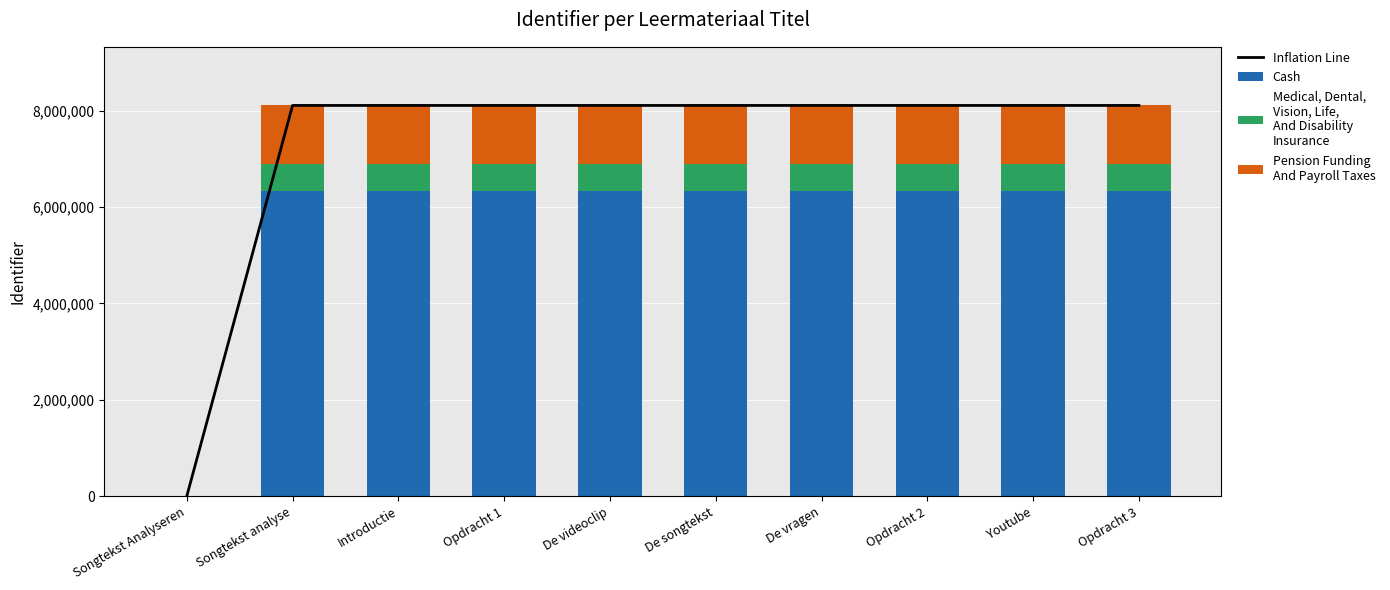

Reading left to right, extract all data points from this chart.

Inflation Line: Songtekst Analyseren=0	Songtekst analyse=8111804	Introductie=8111805	Opdracht 1=8111807	De videoclip=8111809	De songtekst=8111812	De vragen=8111814	Opdracht 2=8111817	Youtube=8111819	Opdracht 3=8111826
Cash: Songtekst Analyseren=0	Songtekst analyse=6327207	Introductie=6327207	Opdracht 1=6327209	De videoclip=6327211	De songtekst=6327213	De vragen=6327214	Opdracht 2=6327217	Youtube=6327218	Opdracht 3=6327224
Medical, Dental,
Vision, Life,
And Disability
Insurance: Songtekst Analyseren=0	Songtekst analyse=567826	Introductie=567826	Opdracht 1=567826	De videoclip=567826	De songtekst=567826	De vragen=567826	Opdracht 2=567827	Youtube=567827	Opdracht 3=567827
Pension Funding
And Payroll Taxes: Songtekst Analyseren=0	Songtekst analyse=1216770	Introductie=1216770	Opdracht 1=1216771	De videoclip=1216771	De songtekst=1216771	De vragen=1216772	Opdracht 2=1216772	Youtube=1216772	Opdracht 3=1216773